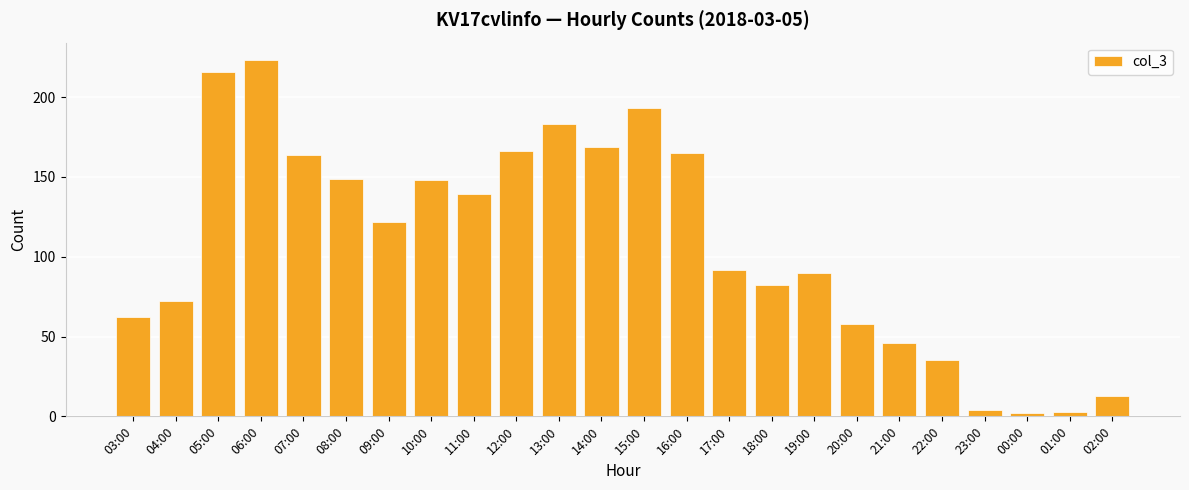

Reading left to right, extract all data points from this chart.

62	72	216	223	164	149	122	148	139	166	183	169	193	165	92	82	90	58	46	35	4	2	3	13